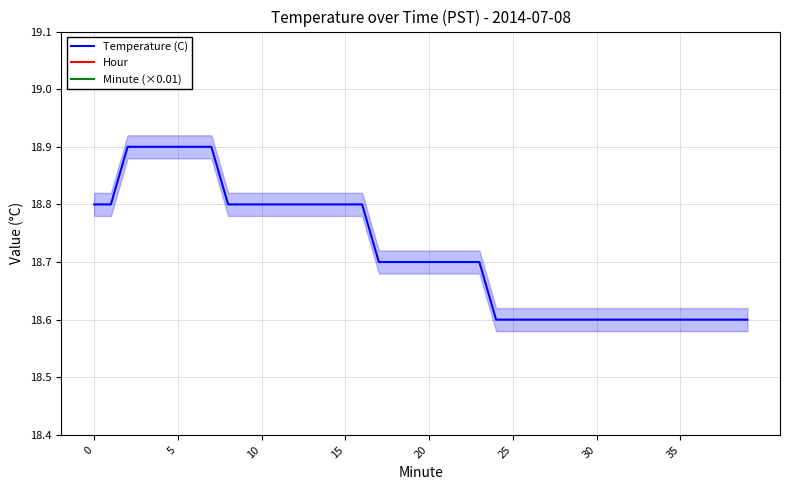

What is the highest value of the Temperature (C) series?

18.9